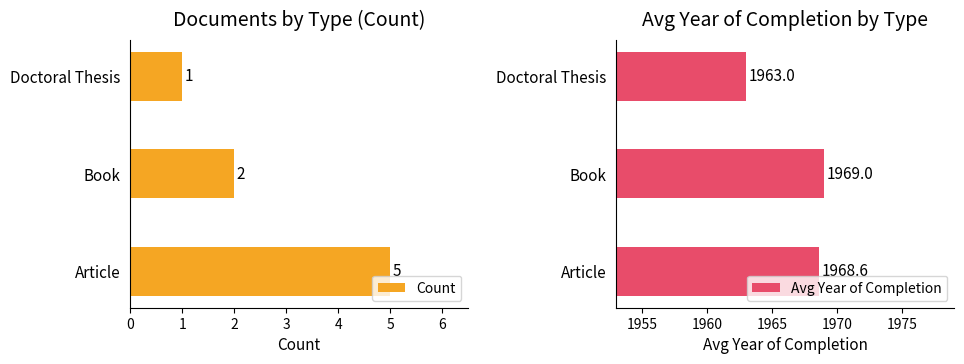

List the series in order of their peak value, lowest first.

Count, Avg Year of Completion